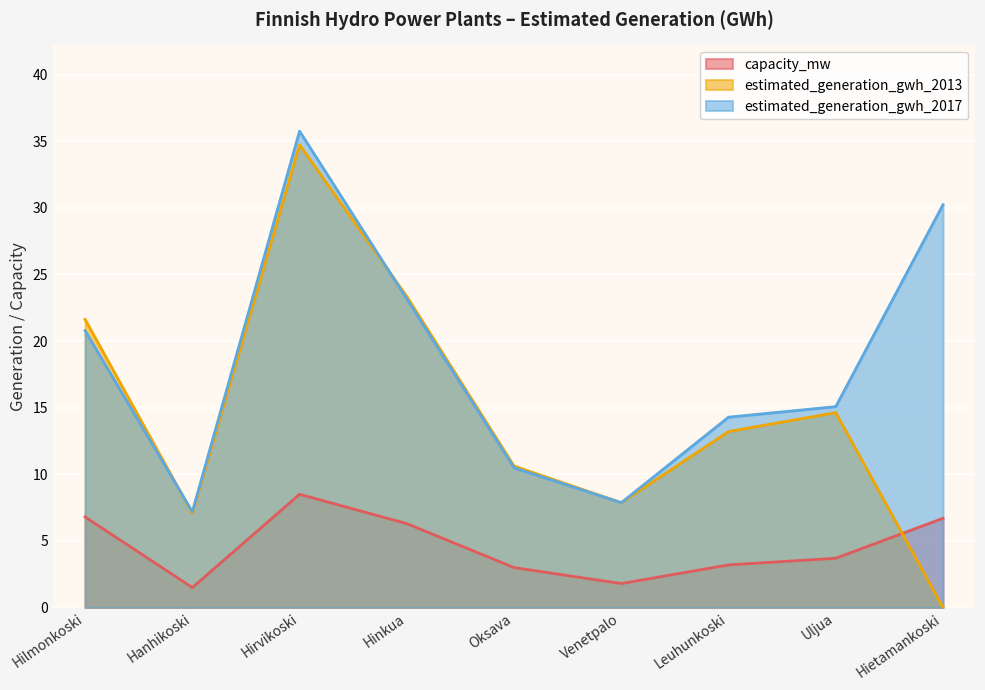

True or false: capacity_mw and estimated_generation_gwh_2017 intersect in this chart.

False